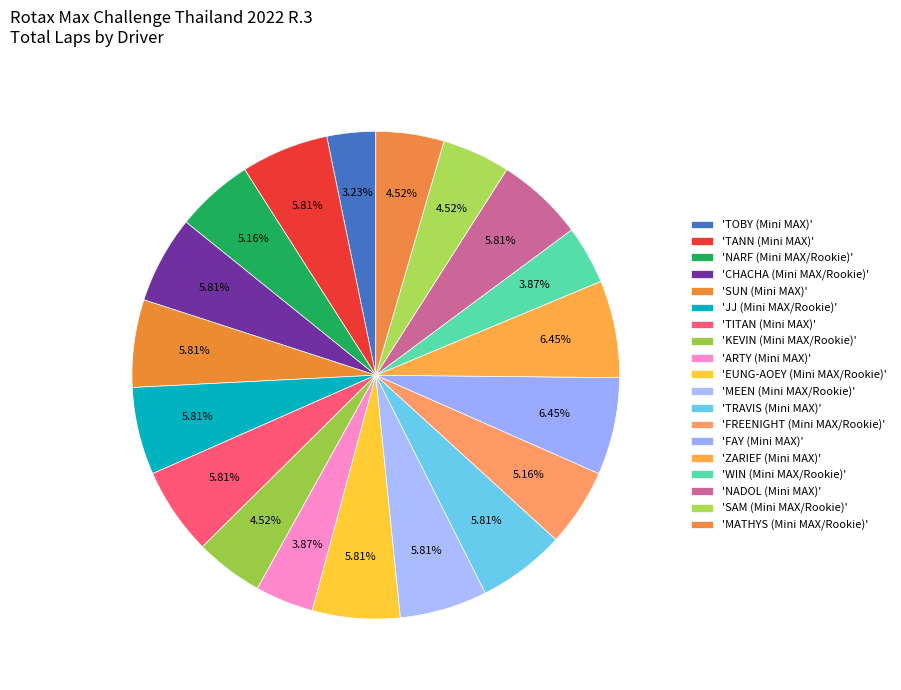

How many slices are in this pie chart?

19